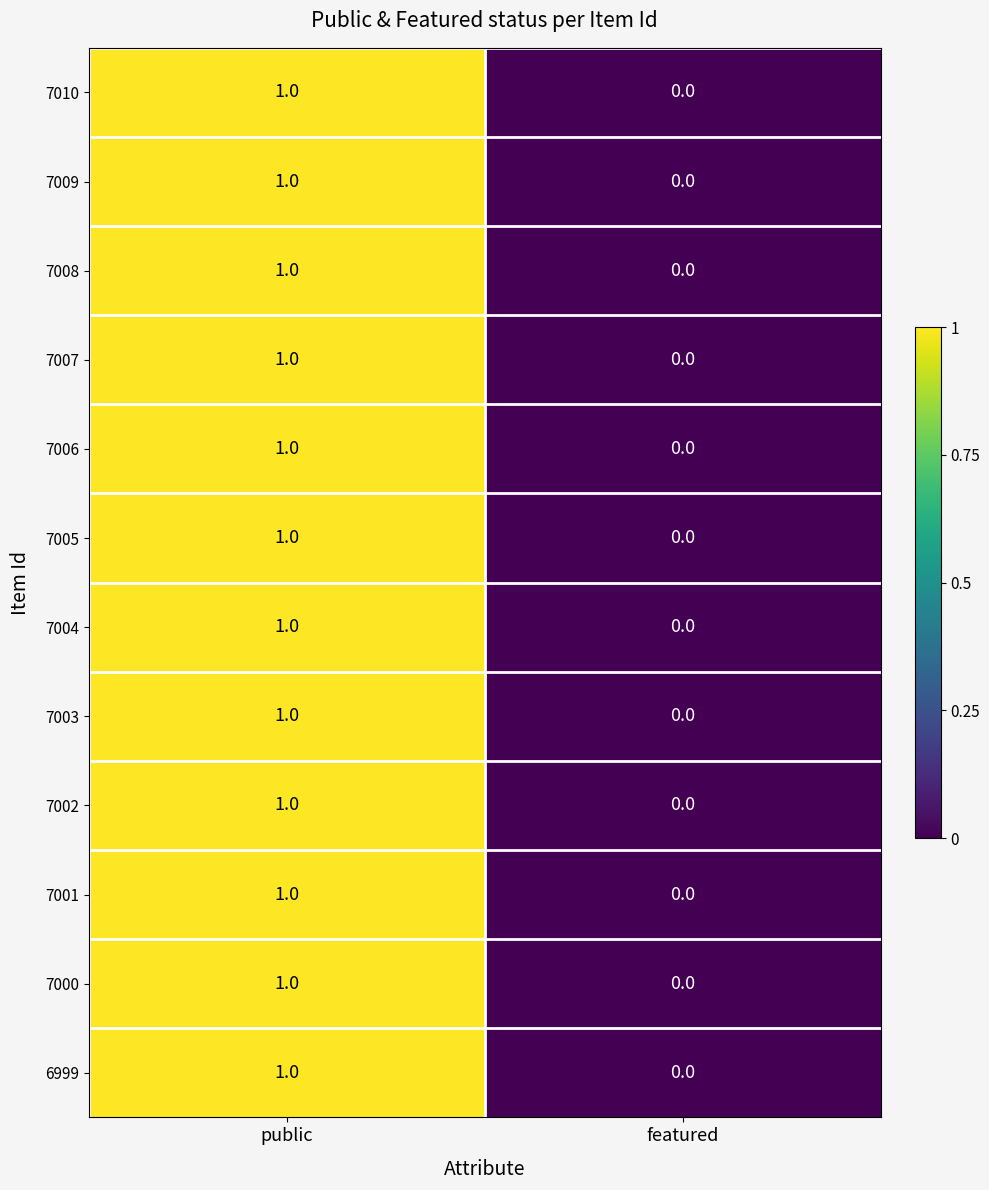

List the labels in order of 7004 value, largest first.

public, featured